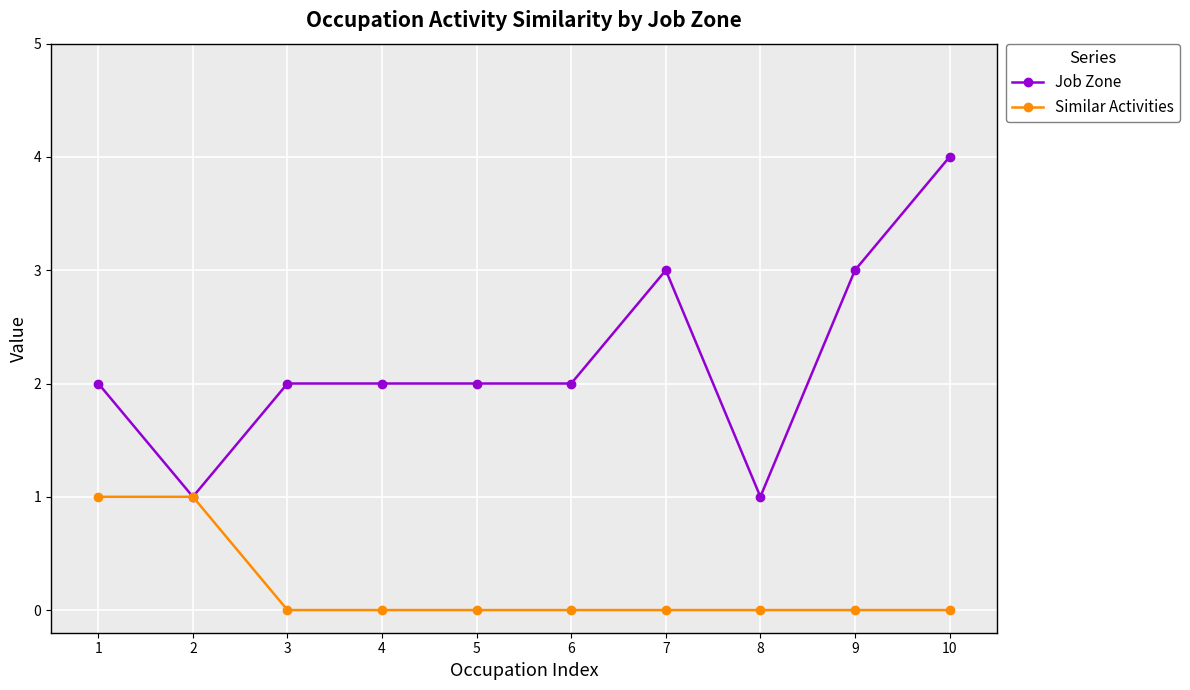

Which series has the largest total across all categories?

Job Zone